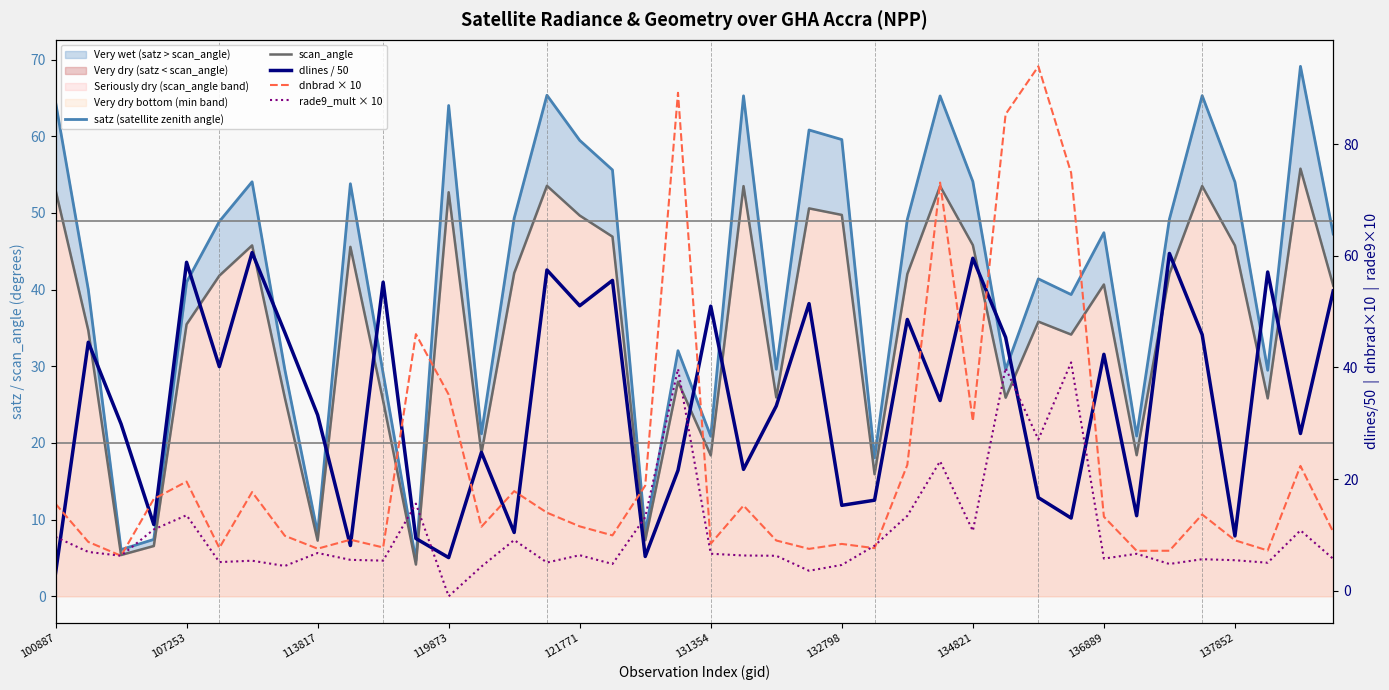

The value of dnbrad × 10 at 13 is 11.5. True or false?

True